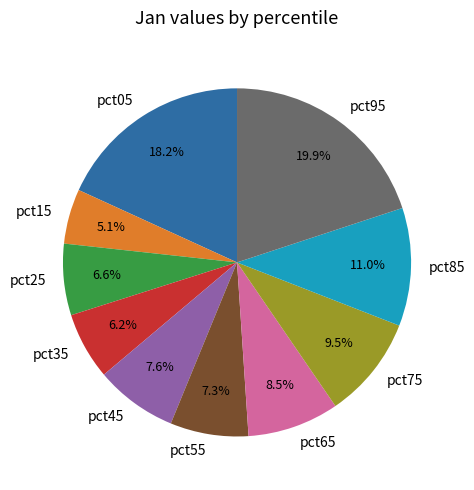

To the nearest percent, what percentage of the pie is pct95?

20%